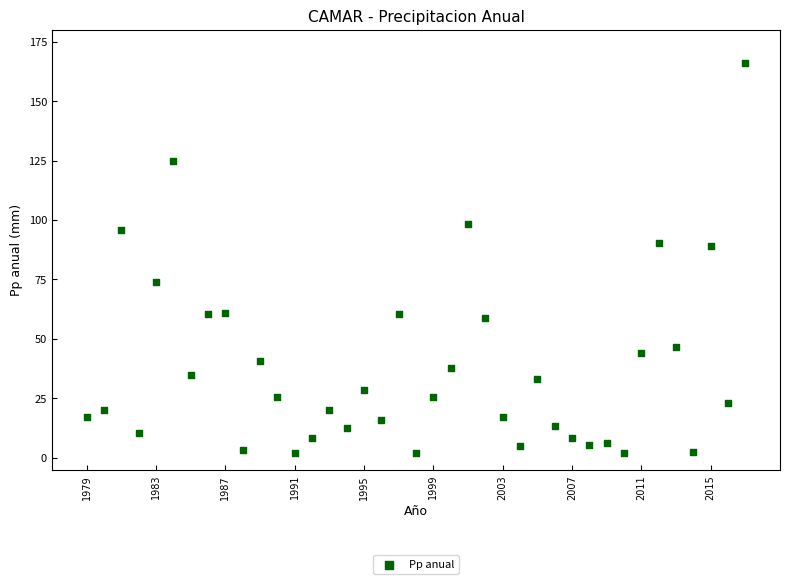

What is the range of Y values (max minus min)?

164.2